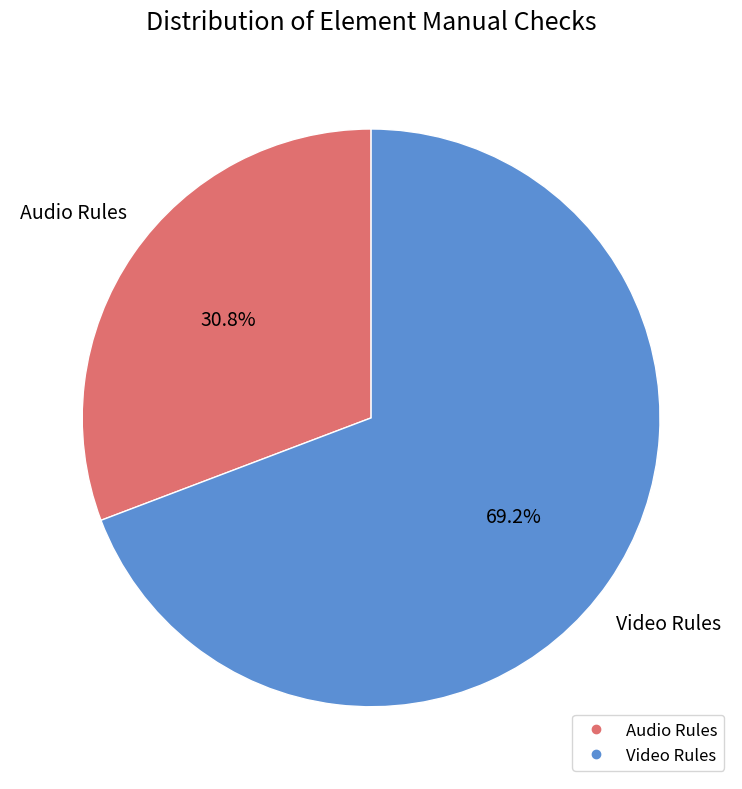

To the nearest percent, what is the average slice percentage?

50%